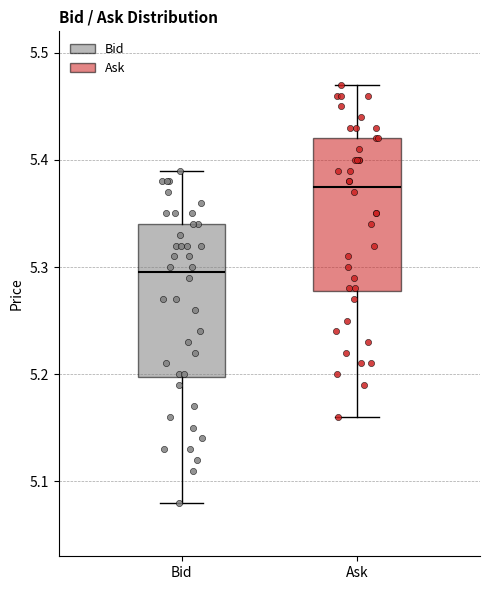

Reading left to right, read every box against the y-axis: the position of its median line, the range the box covers, and the ends of its whiskers. The values are not printed on the chart, so give them approximately, as read against the axis.

Bid: median 5.30, box 5.20 to 5.34, whiskers 5.08 to 5.39
Ask: median 5.38, box 5.28 to 5.42, whiskers 5.16 to 5.47